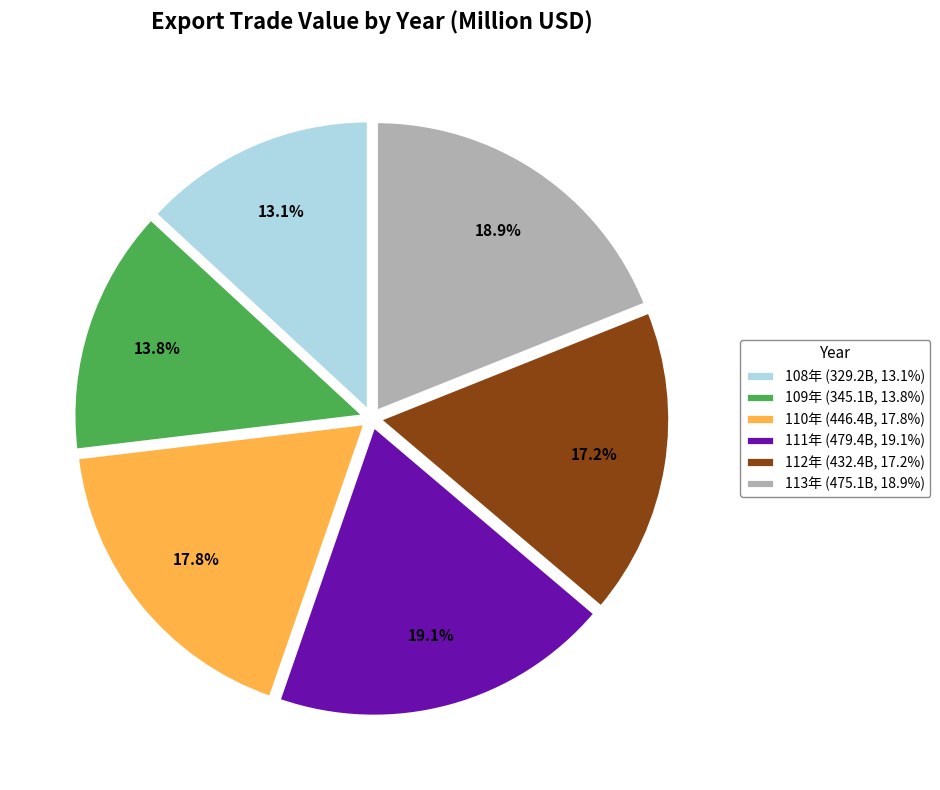

Combined, do 110年 and 111年 account for over 50%?

No